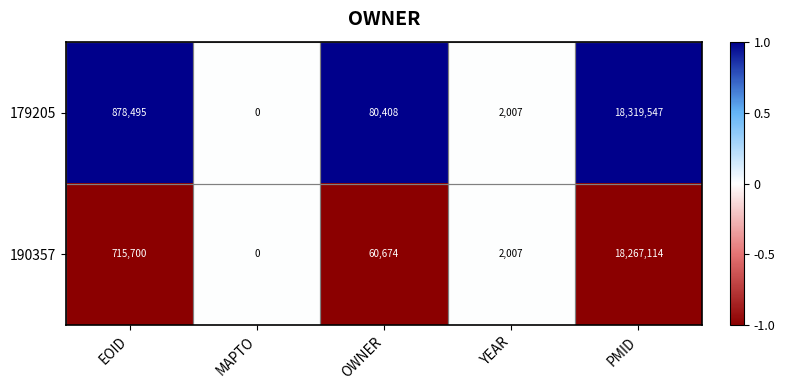

Which label corresponds to the smallest value in the chart?

MAPTO